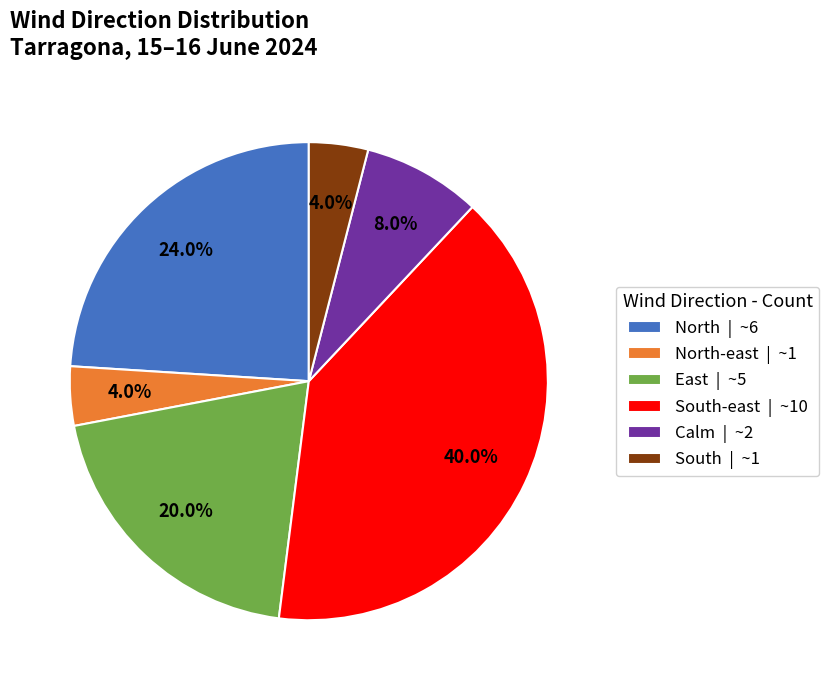

Is Calm | ~2 the majority of the pie?

No